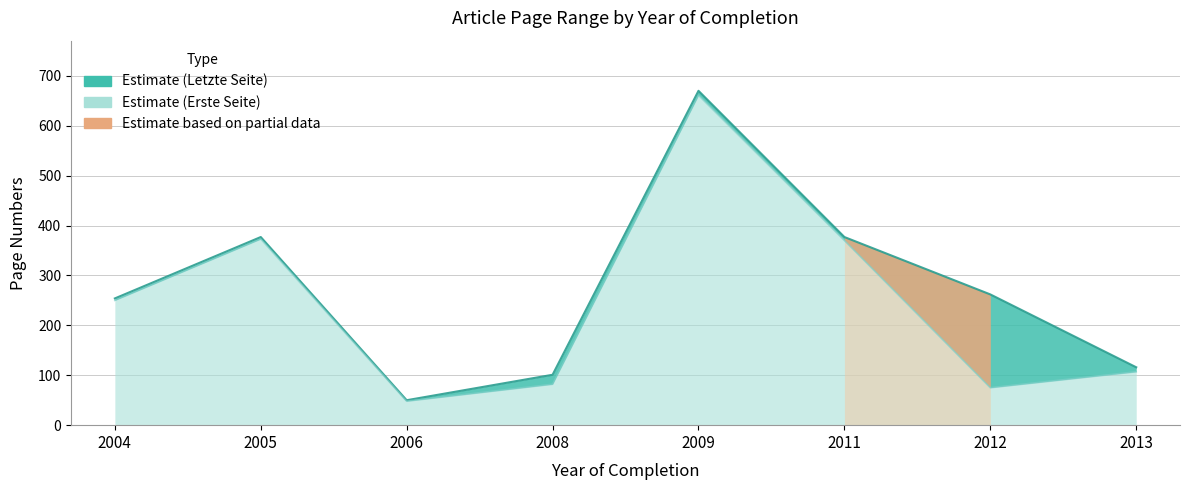

How many interior local peaks does the Erste Seite series have?

2